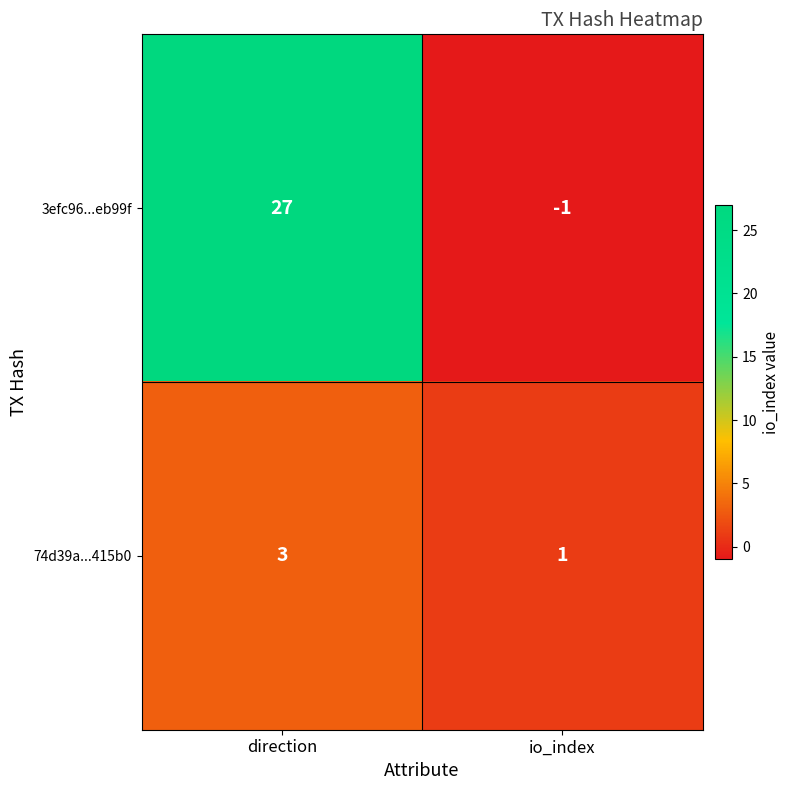

At which category does the chart reach its minimum across all series?

io_index